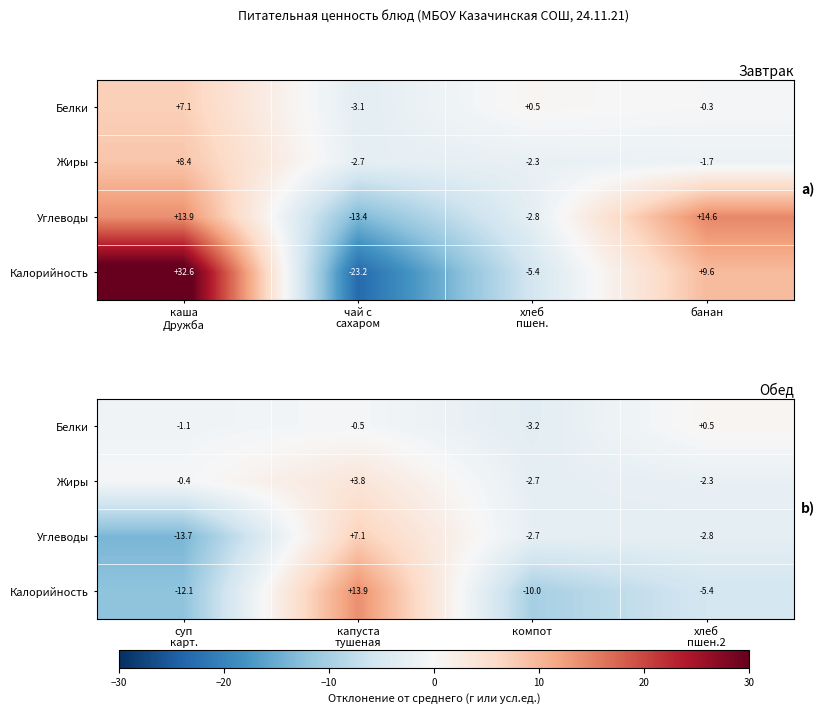

The value of Углеводы at капуста тушеная is 2.5. True or false?

False